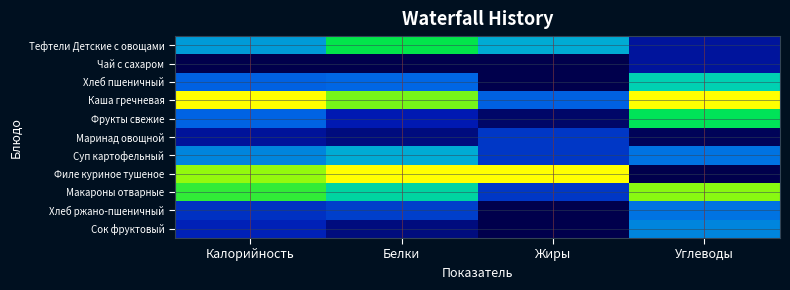

How many data points does each series have?

4